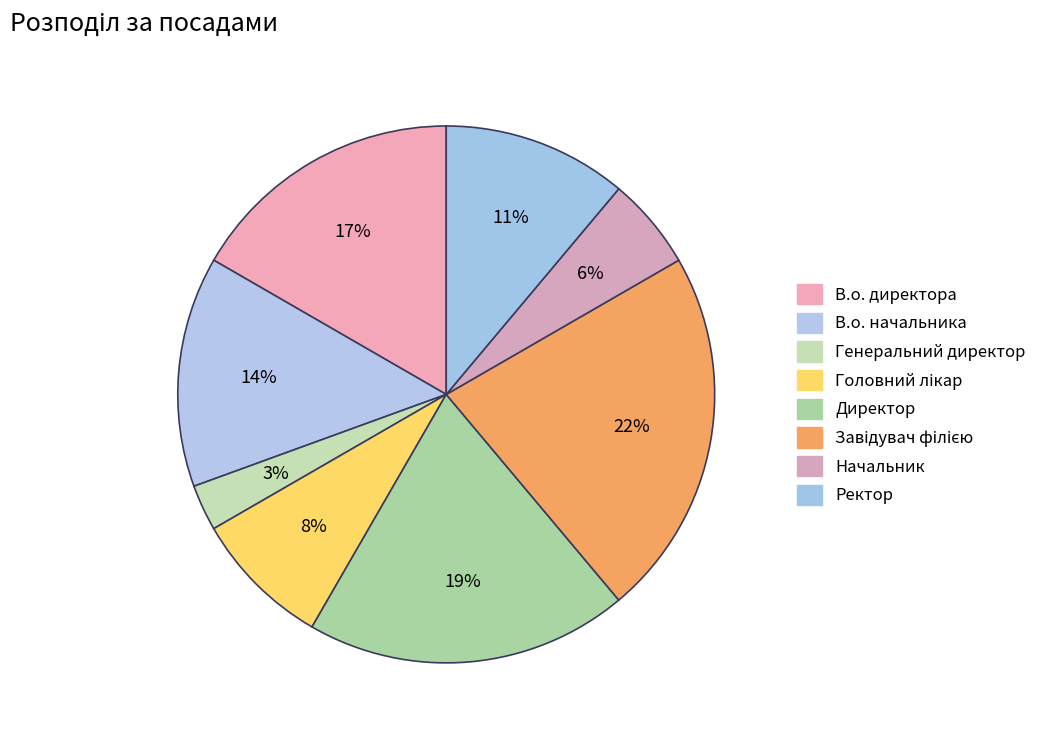

True or false: В.о. начальника accounts for 1% of the total.

False